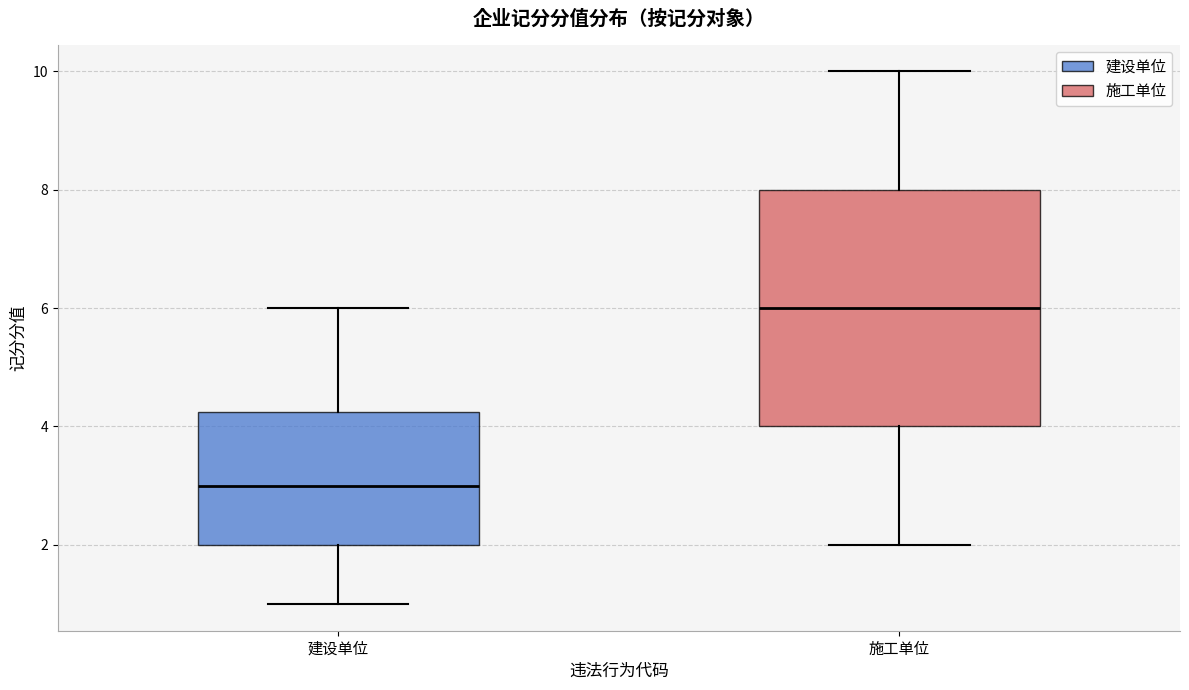

Reading left to right, transcribe this box plot: for each box, give where its median line is, the range the box spans, and where its two whiskers end, as read against the y-axis. The values are not printed on the chart, so give them approximately, as read against the axis.

建设单位: median 3.0, box 2.0 to 4.2, whiskers 1.0 to 6.0
施工单位: median 6.0, box 4.0 to 8.0, whiskers 2.0 to 10.0